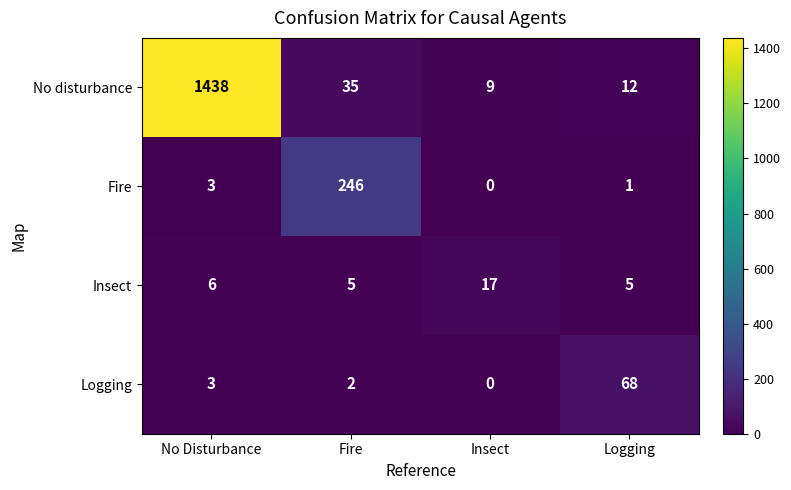

Count the number of data series in this chart.

4